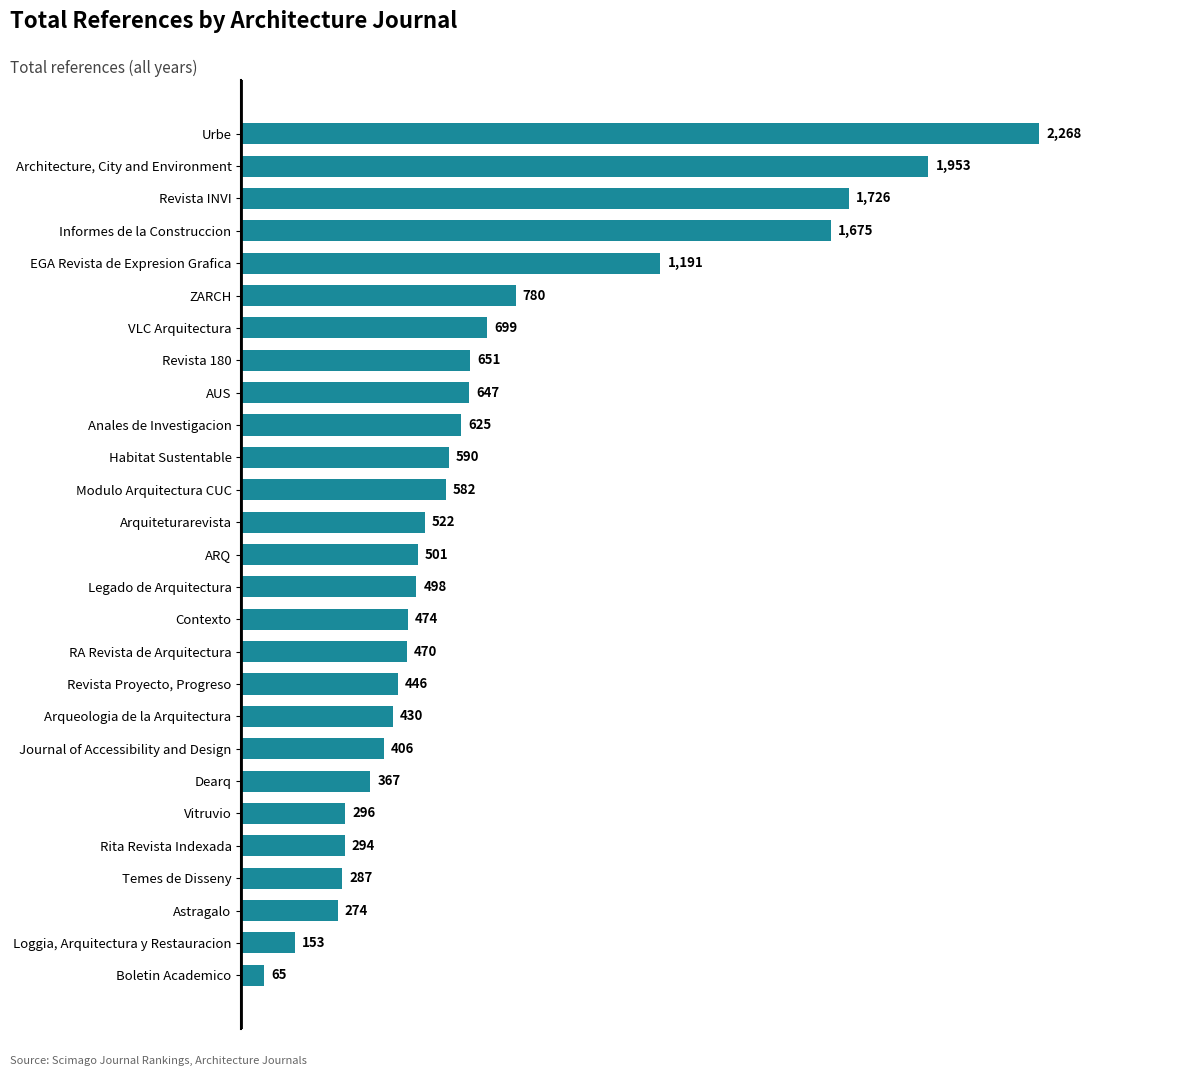

Rank the categories by value from lowest to highest.

Boletin Academico, Loggia, Arquitectura y Restauracion, Astragalo, Temes de Disseny, Rita Revista Indexada, Vitruvio, Dearq, Journal of Accessibility and Design, Arqueologia de la Arquitectura, Revista Proyecto, Progreso, RA Revista de Arquitectura, Contexto, Legado de Arquitectura, ARQ, Arquiteturarevista, Modulo Arquitectura CUC, Habitat Sustentable, Anales de Investigacion, AUS, Revista 180, VLC Arquitectura, ZARCH, EGA Revista de Expresion Grafica, Informes de la Construccion, Revista INVI, Architecture, City and Environment, Urbe